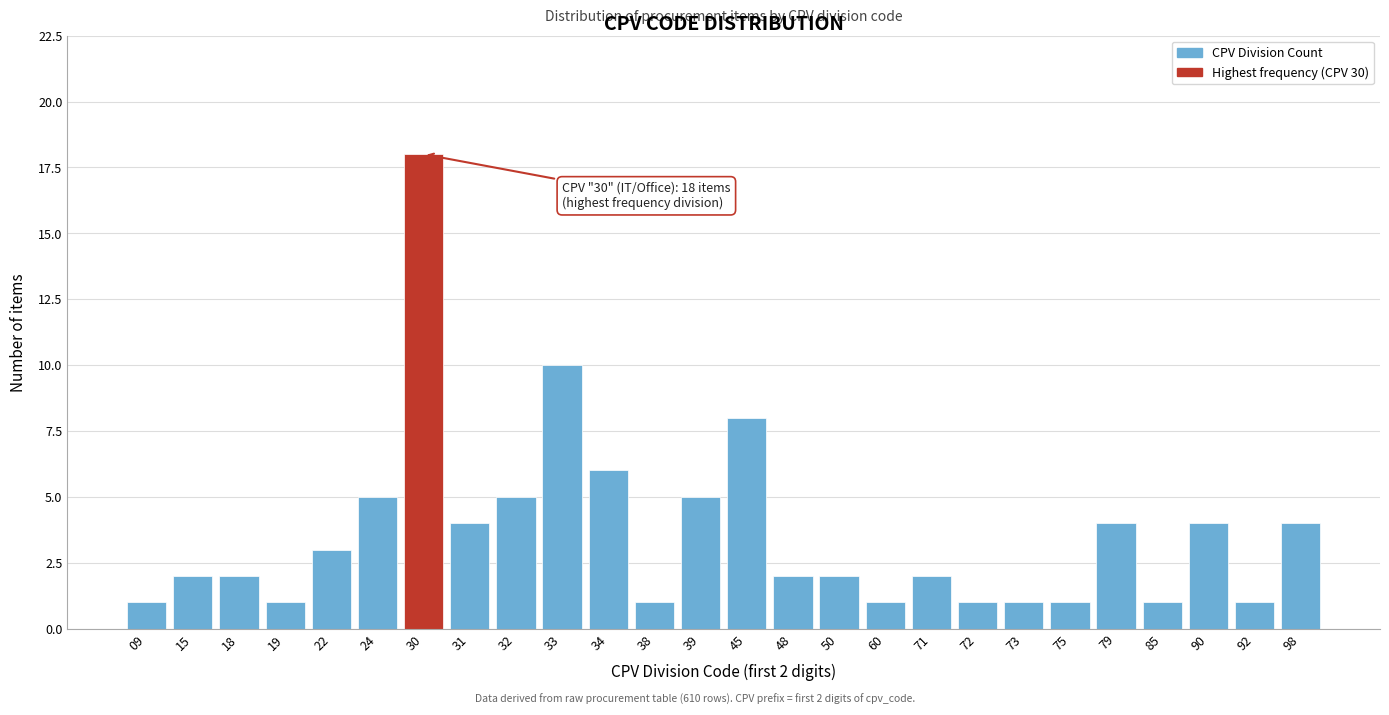

Reading left to right, transcribe all the data shown in this chart.

1	2	2	1	3	5	18	4	5	10	6	1	5	8	2	2	1	2	1	1	1	4	1	4	1	4